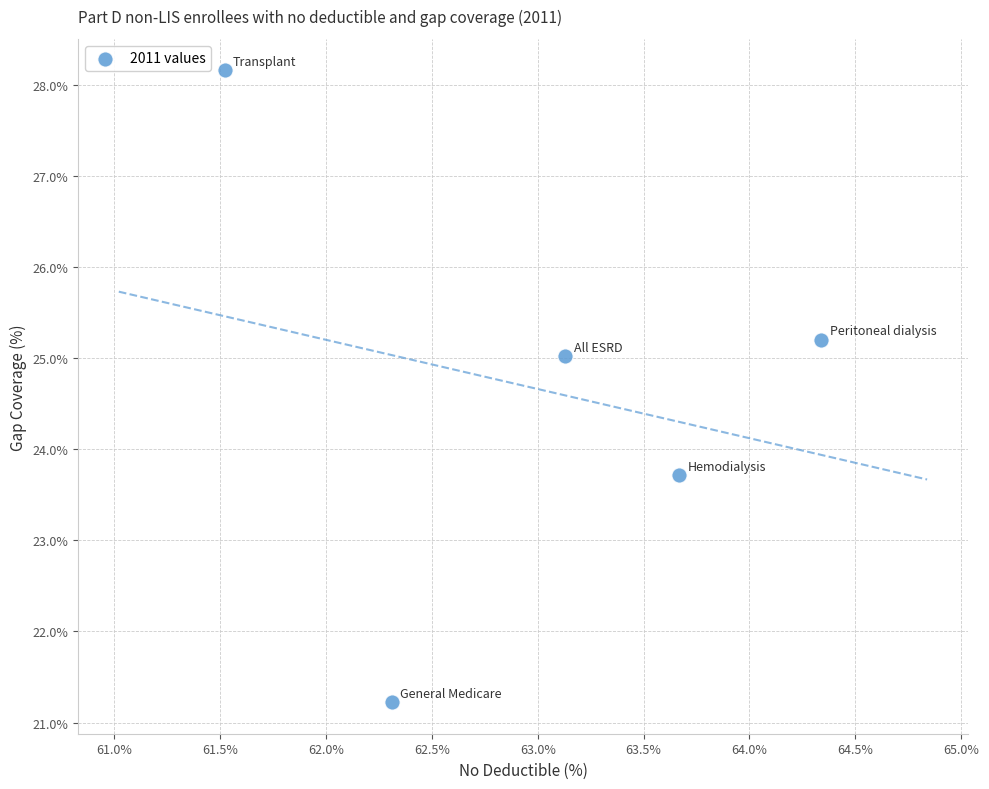

What Y value in the scatter plot is closest to 24?

23.7